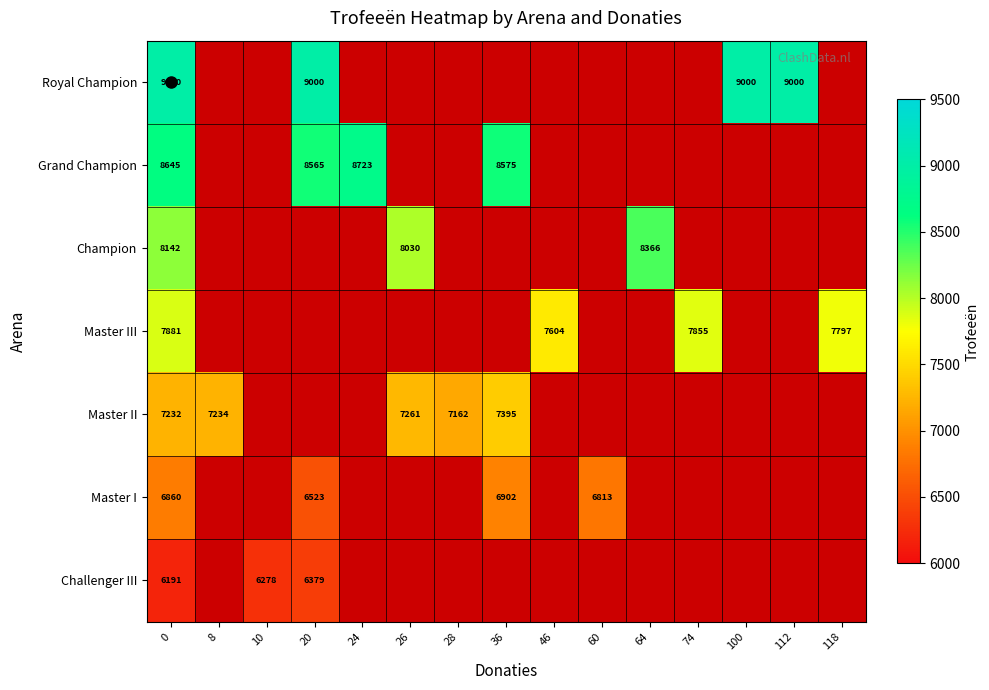

The value of Master III at 118 is 7797. True or false?

True